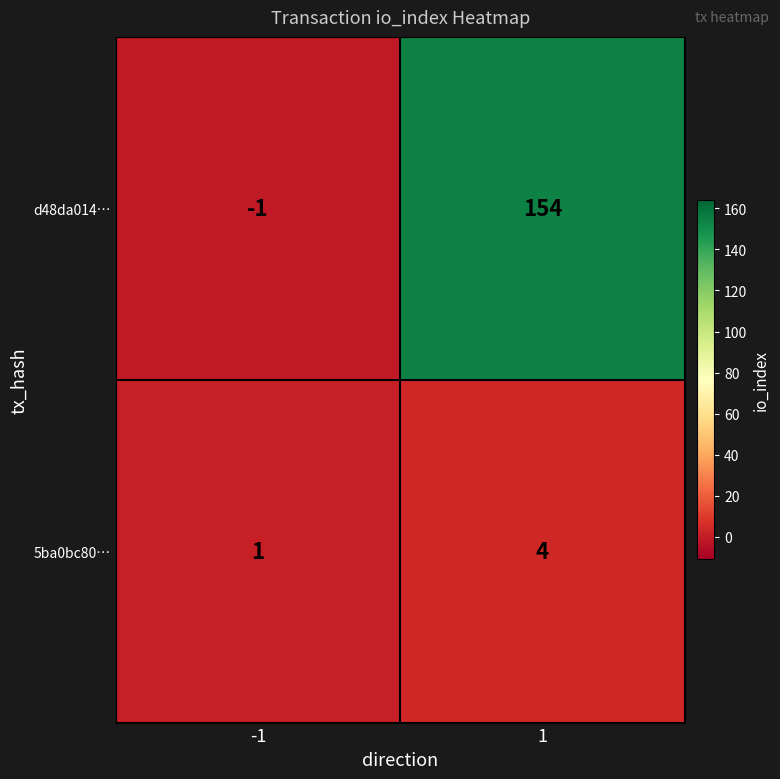

What is the sum of all d48da014… values?

153